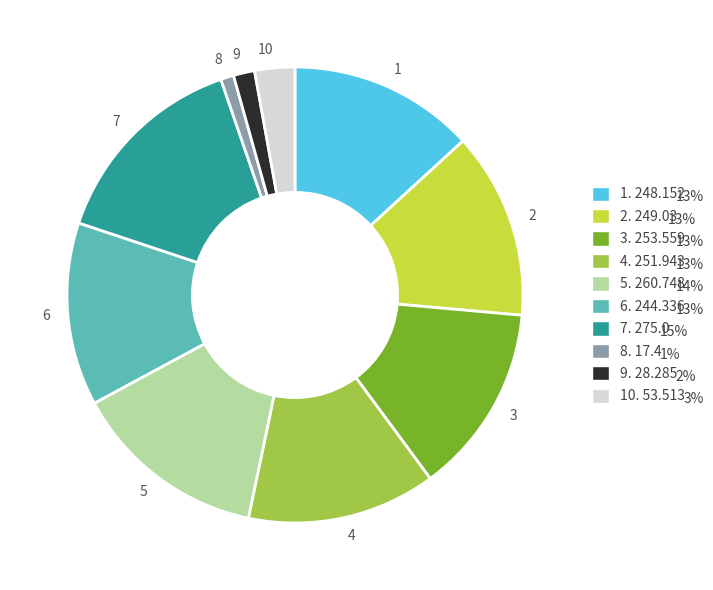

What is the largest slice in the pie chart?

7. 275.0